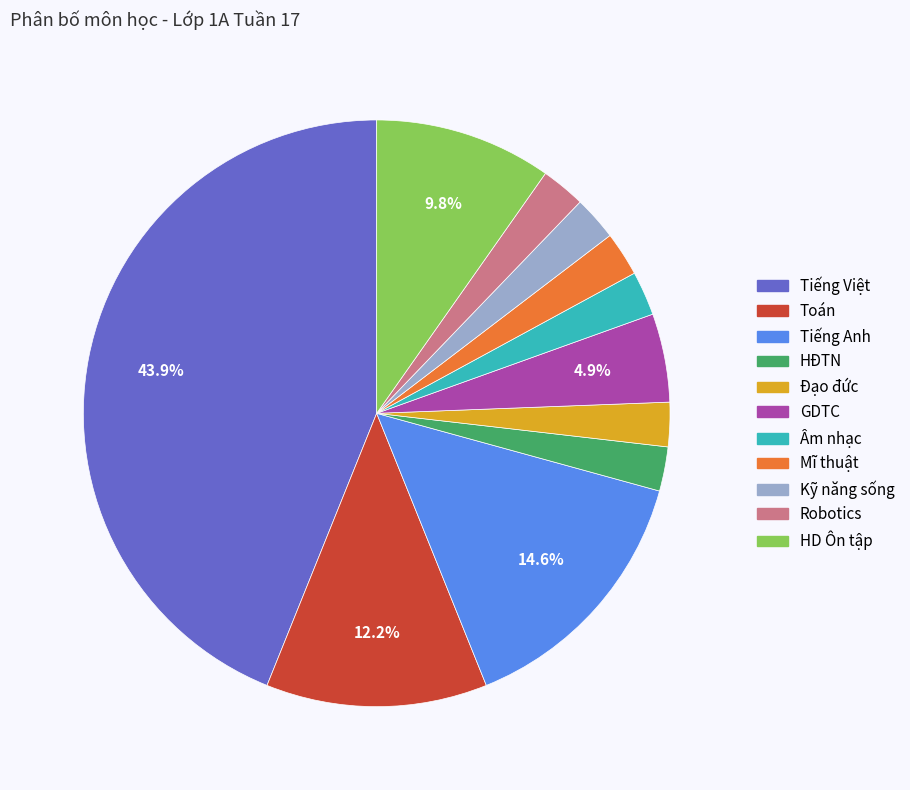

How many segments does this pie chart have?

11